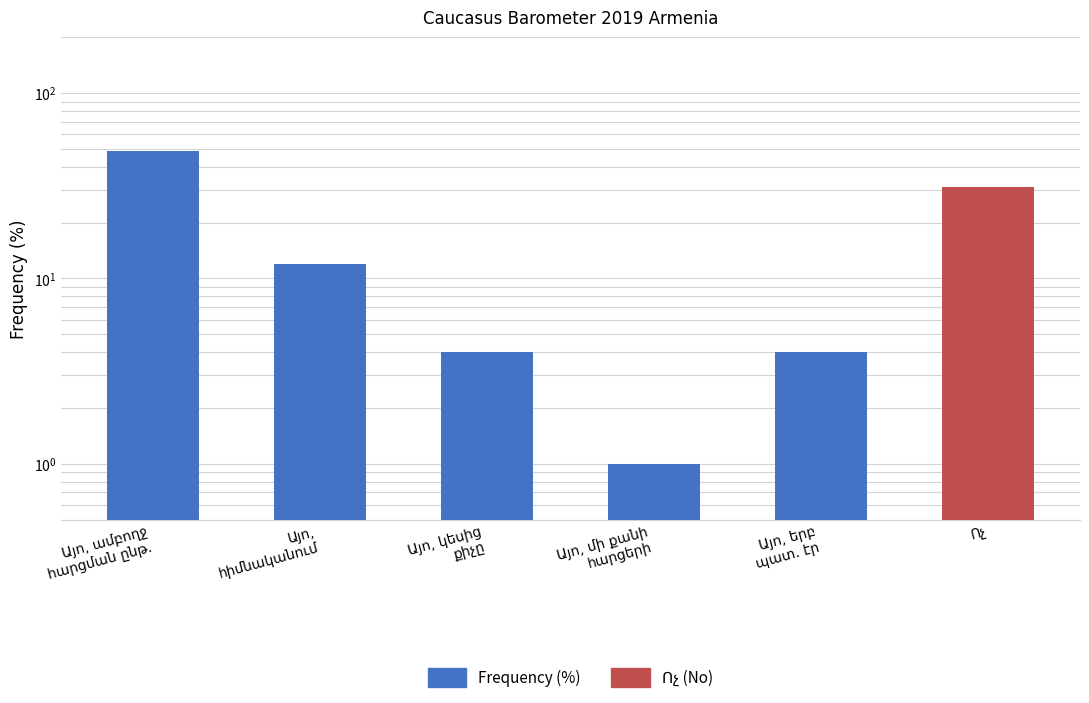

What is the sum of the values at Այո,
հիմնականում and Այո, կեսից
քիչը?

16